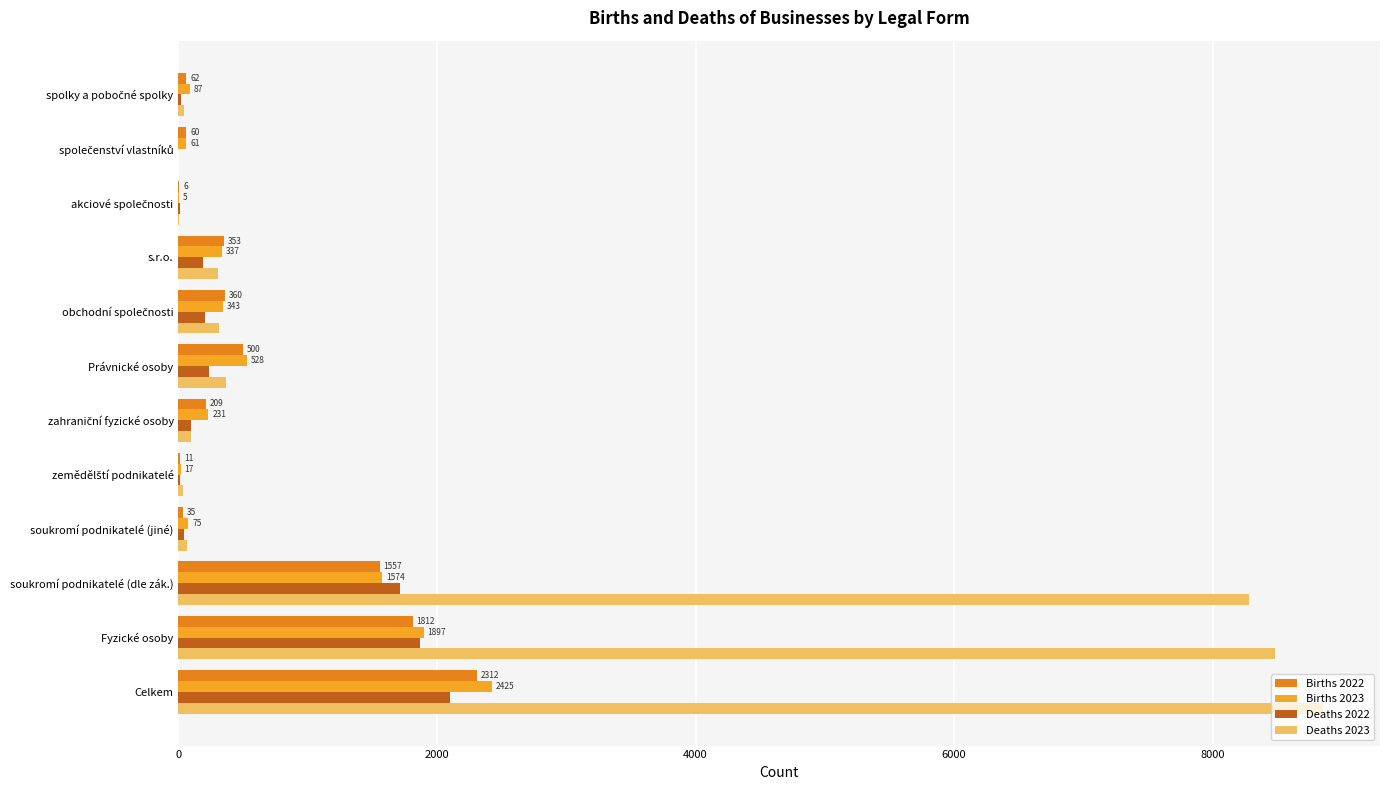

How many data points does each series have?

12